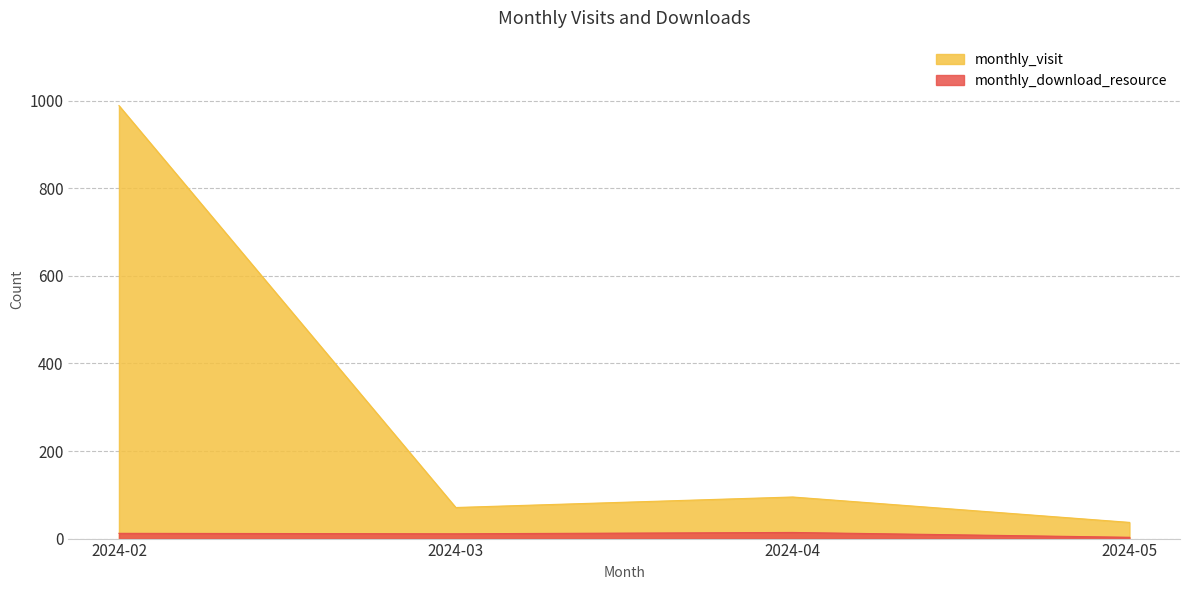

Which series changed the most between 2024-03 and 2024-04?

monthly_visit